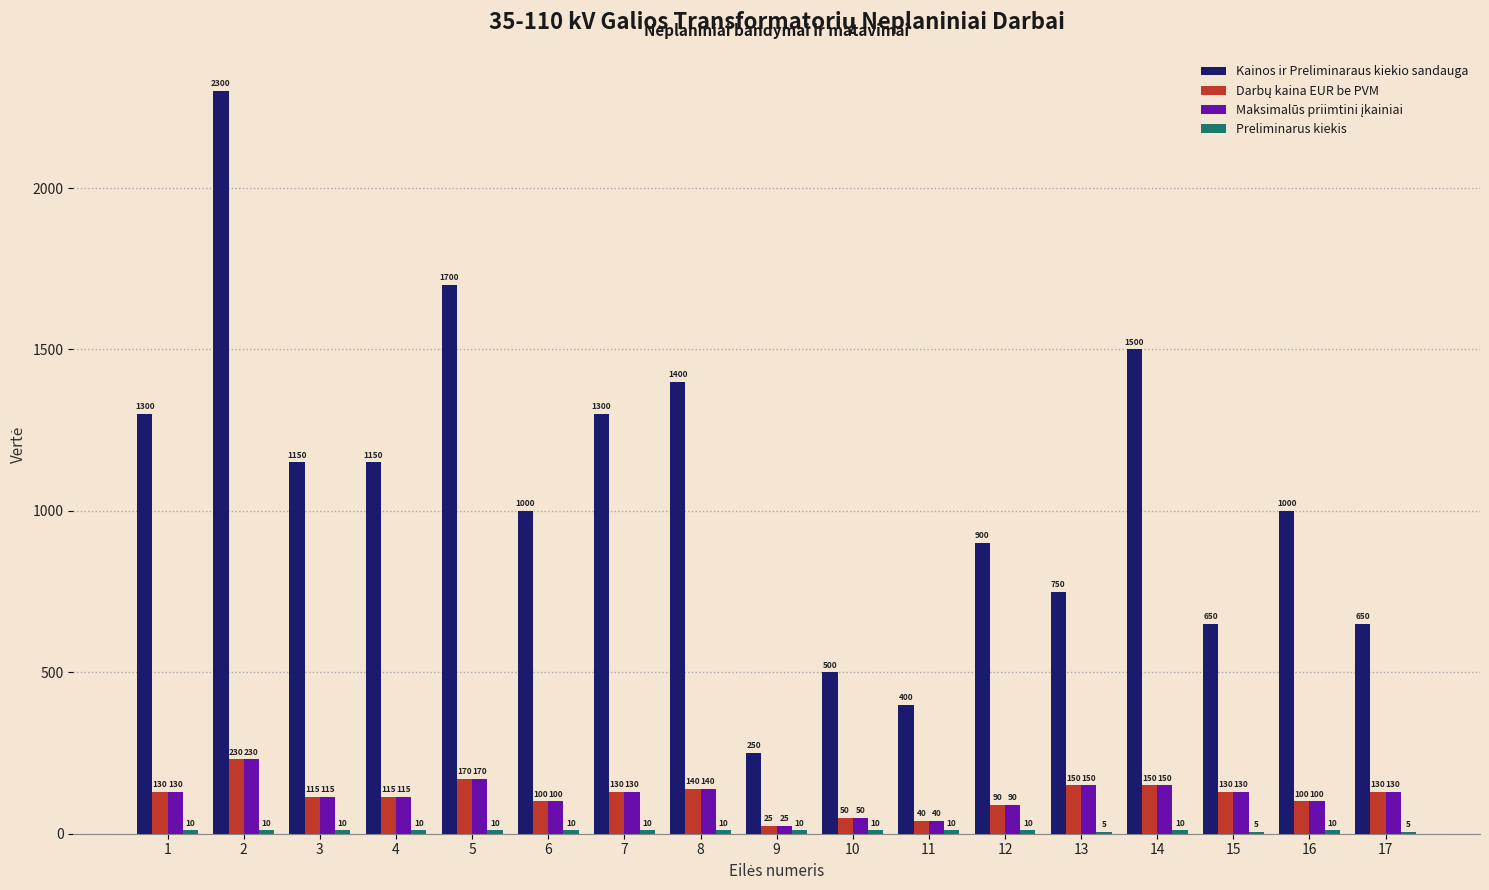

True or false: Kainos ir Preliminaraus kiekio sandauga has a value of 1609 at 12.

False